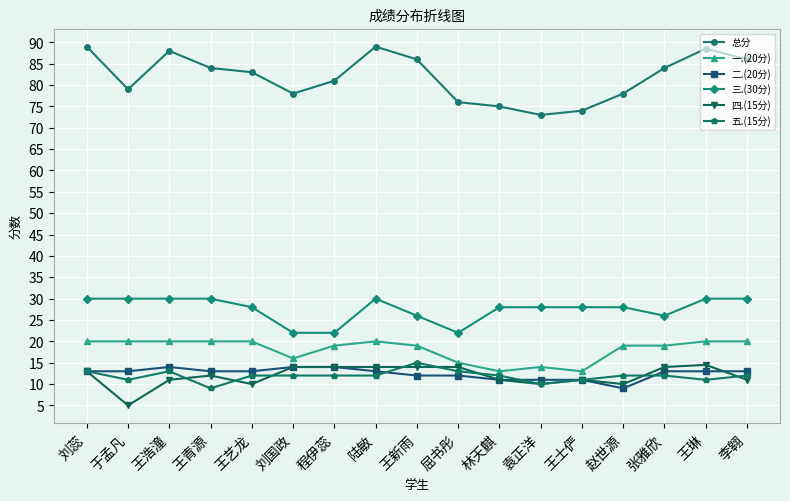

What is the value of the 三.(30分) point at the 1st from the left?

30.0